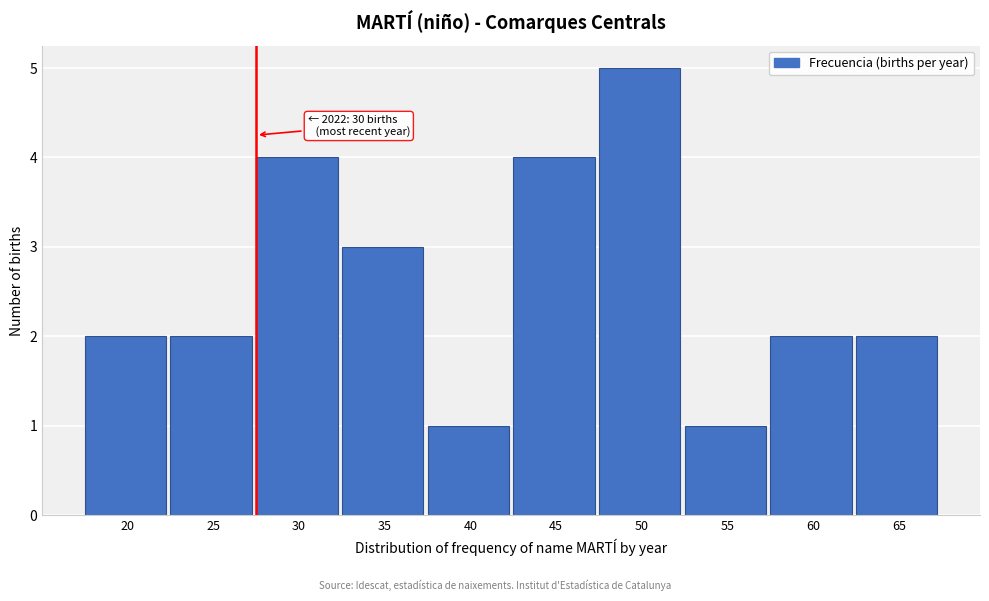

Reading left to right, what are all the values shown in this chart?

2	2	4	3	1	4	5	1	2	2